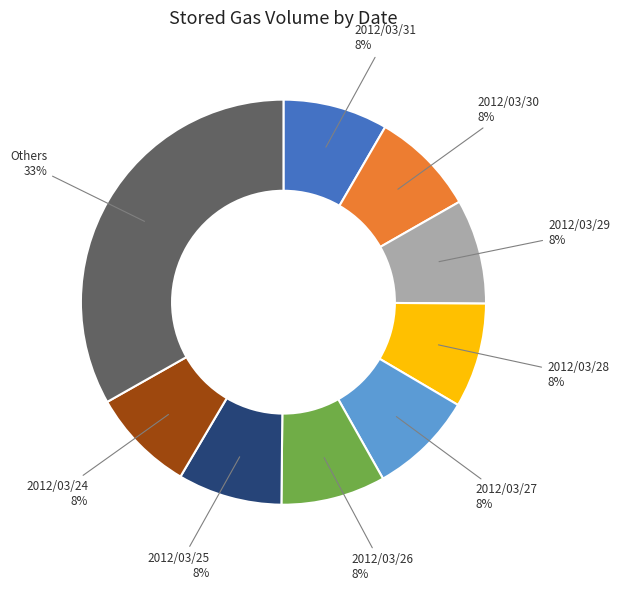

Is there any slice that represents more than half of the pie?

No